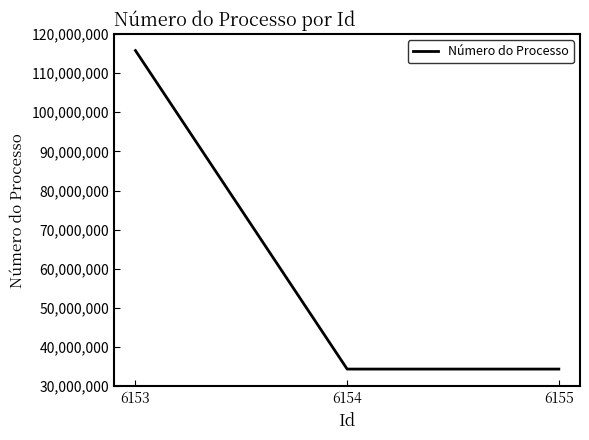

What is the change in value from 6153 to 6154?

-81376986